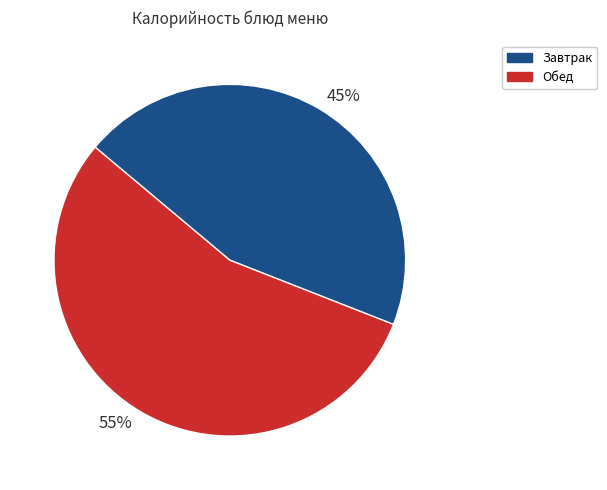

Rank the categories by value from highest to lowest.

55%, 45%